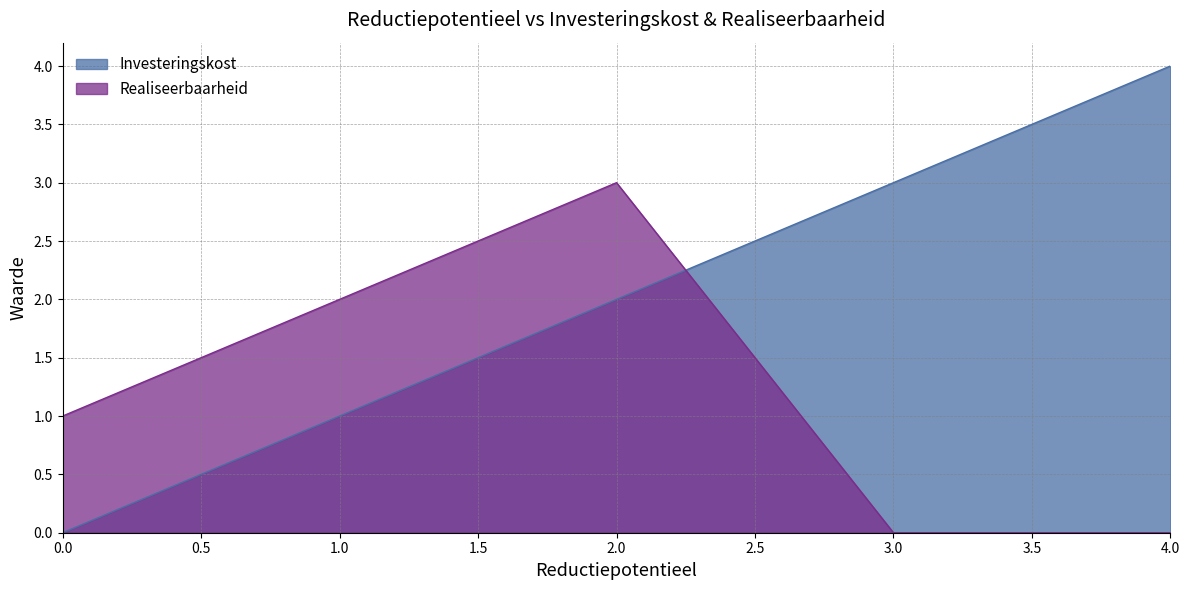

Between 1 and 2, which series saw the biggest shift?

Investeringskost